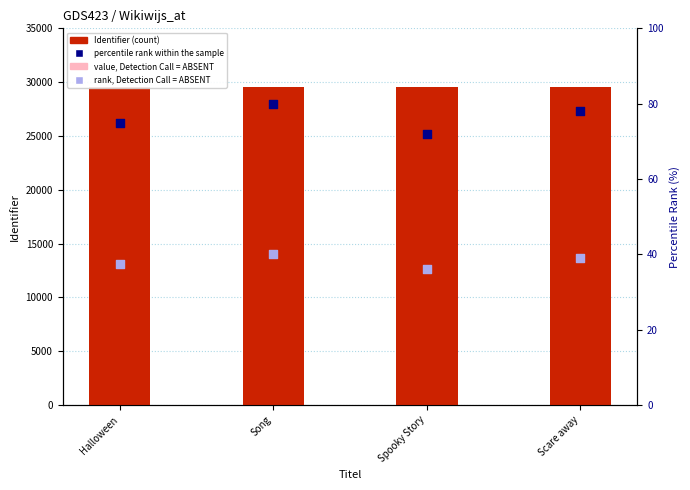

What is the total value across all series at Halloween?

44455.5